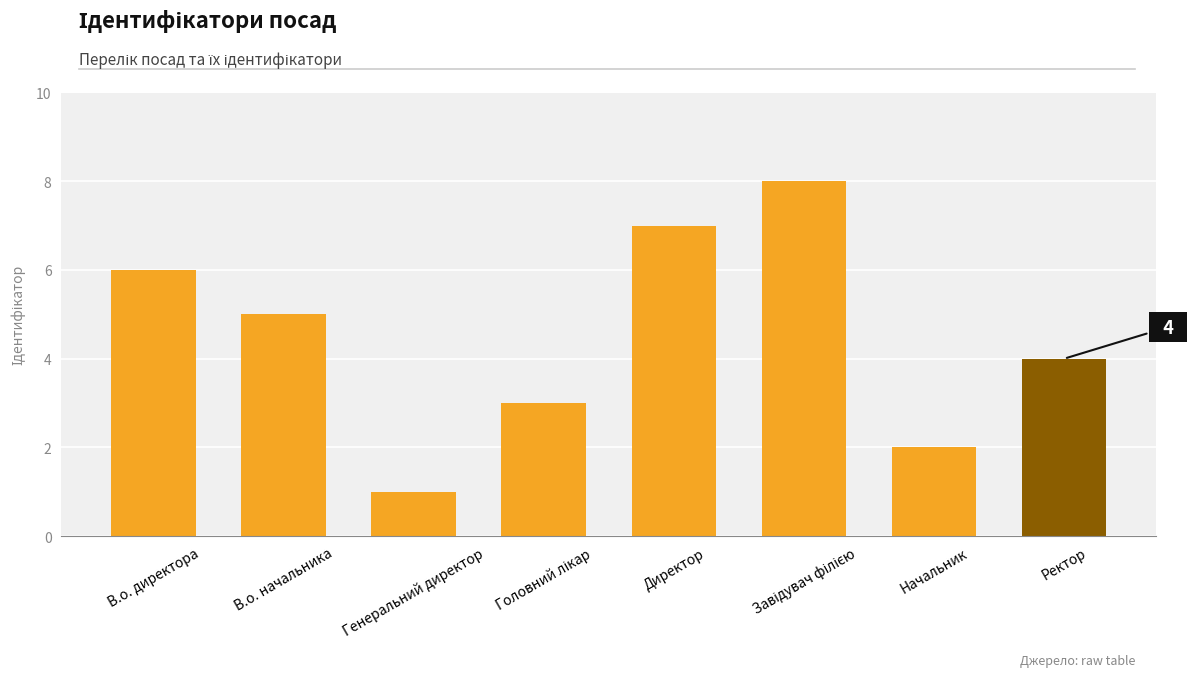

How many bars are there in total?

8